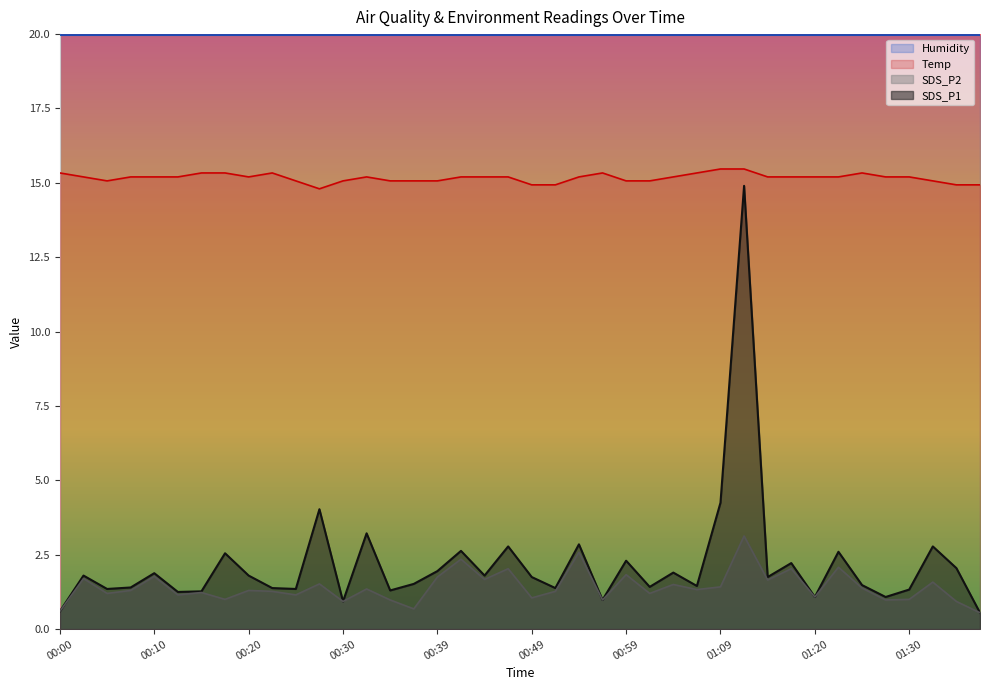

At which category is the sum across all series the highest?

01:11